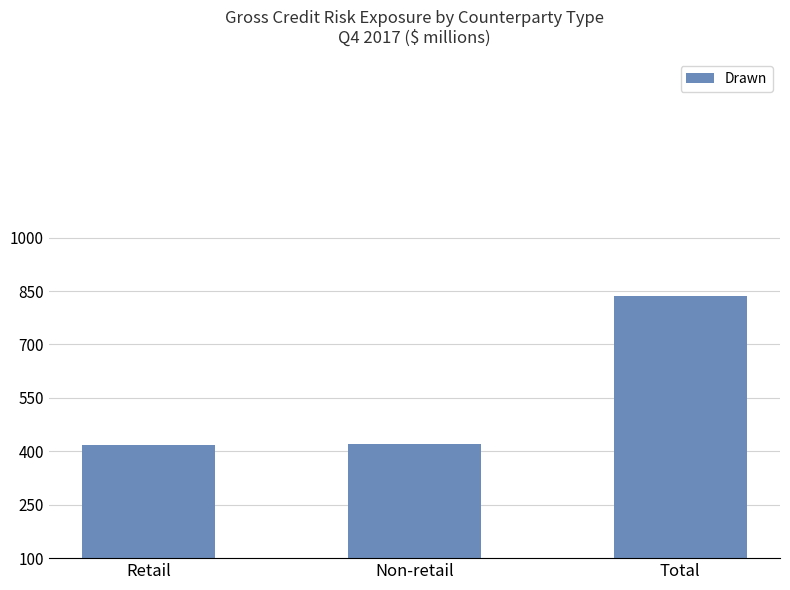

Does the chart contain any negative values?

No